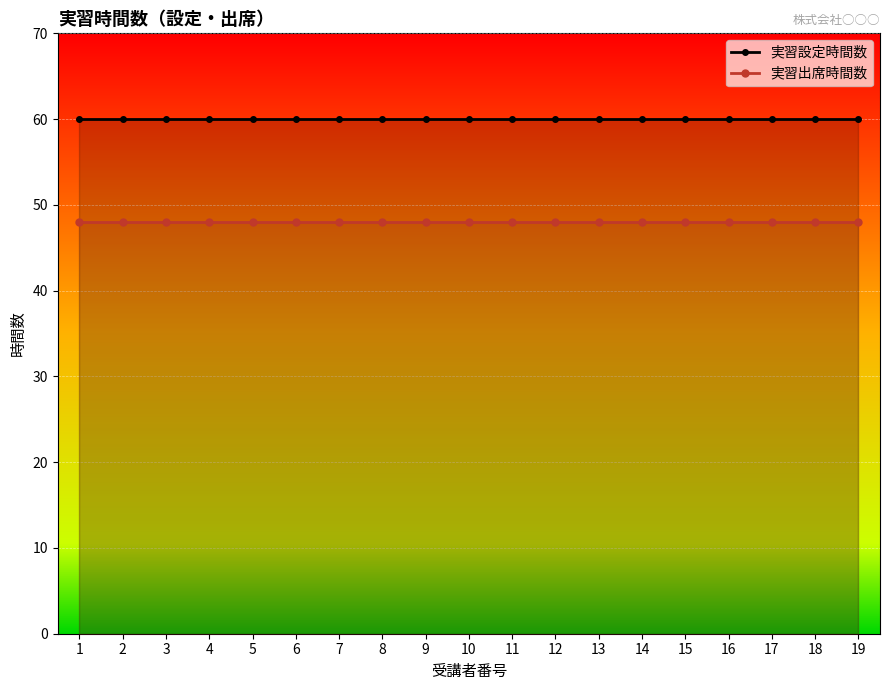

What is the value of the 実習出席時間数 point at the 18th from the left?

48